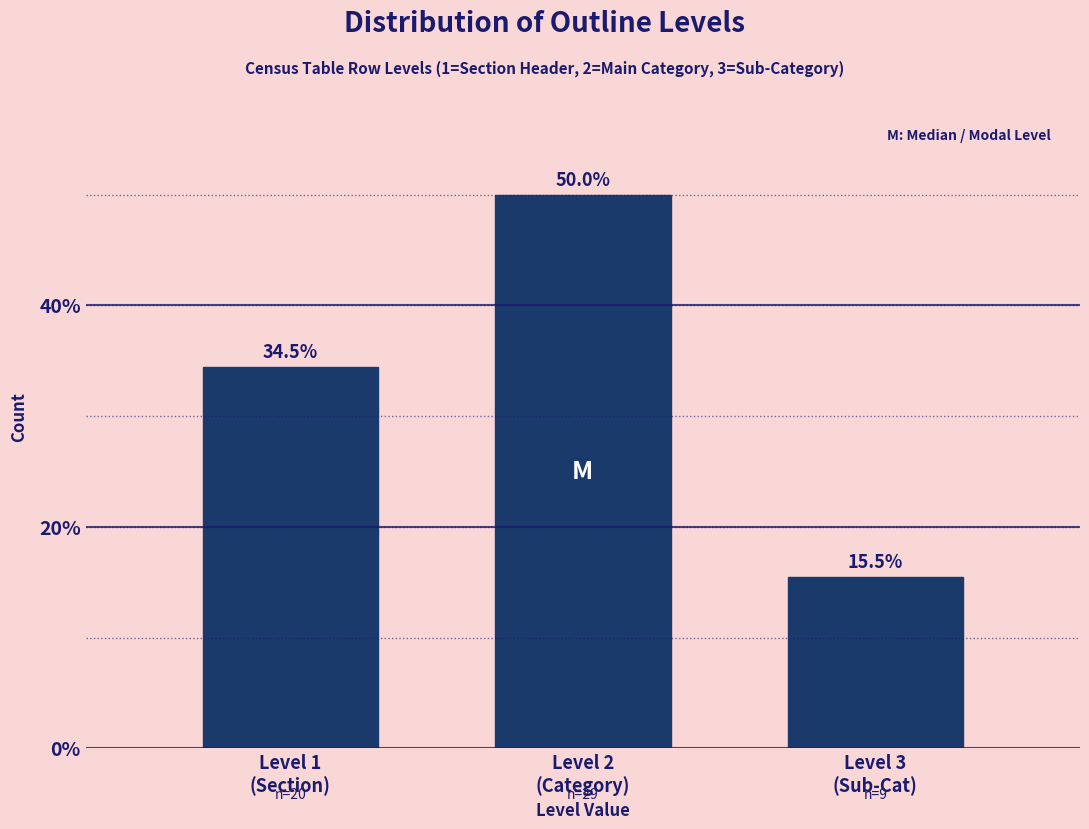

Reading left to right, extract all data points from this chart.

34.5	50.0	15.5